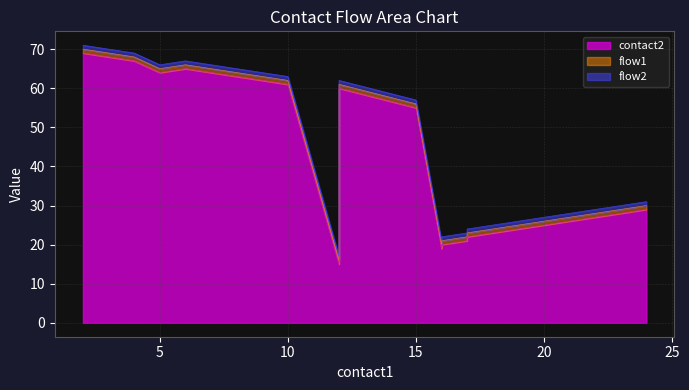

What is the spread (max minus min) of values at 24?

28